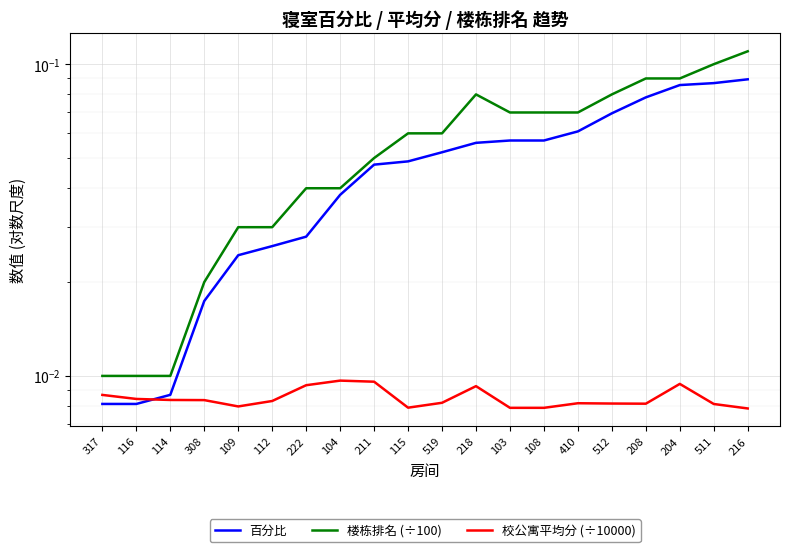

Which series has the largest total across all categories?

楼栋排名 (÷100)